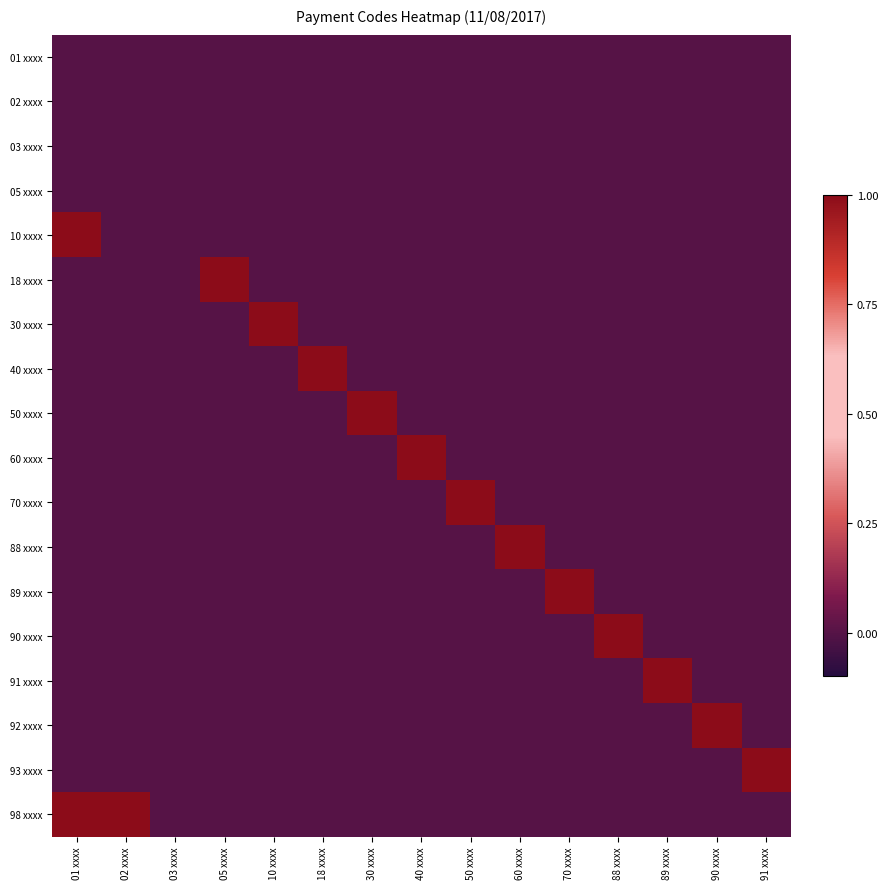

How many distinct data groups are displayed?

18